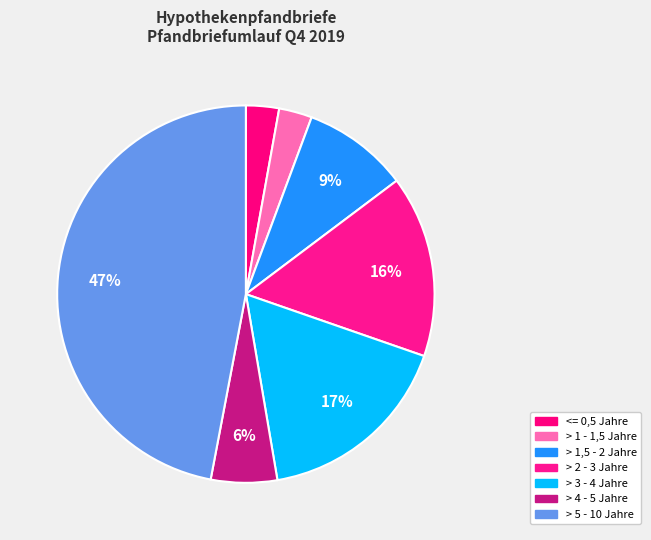

Count the number of slices in the pie.

7